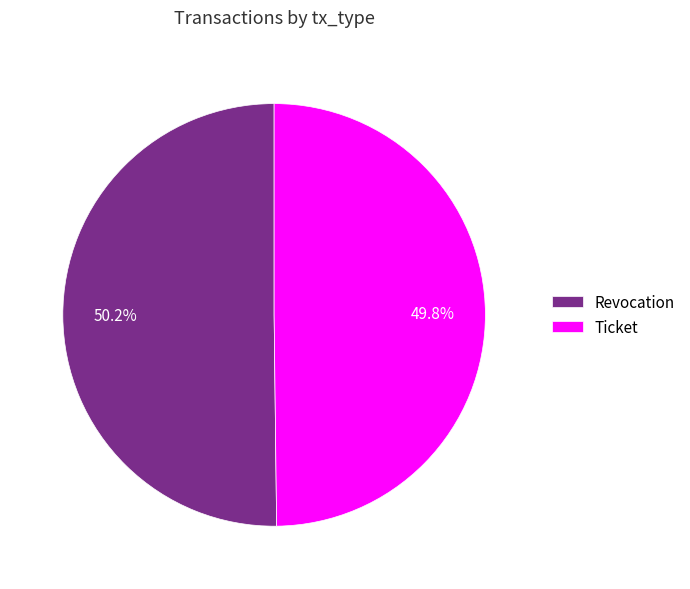

Count the number of slices in the pie.

2